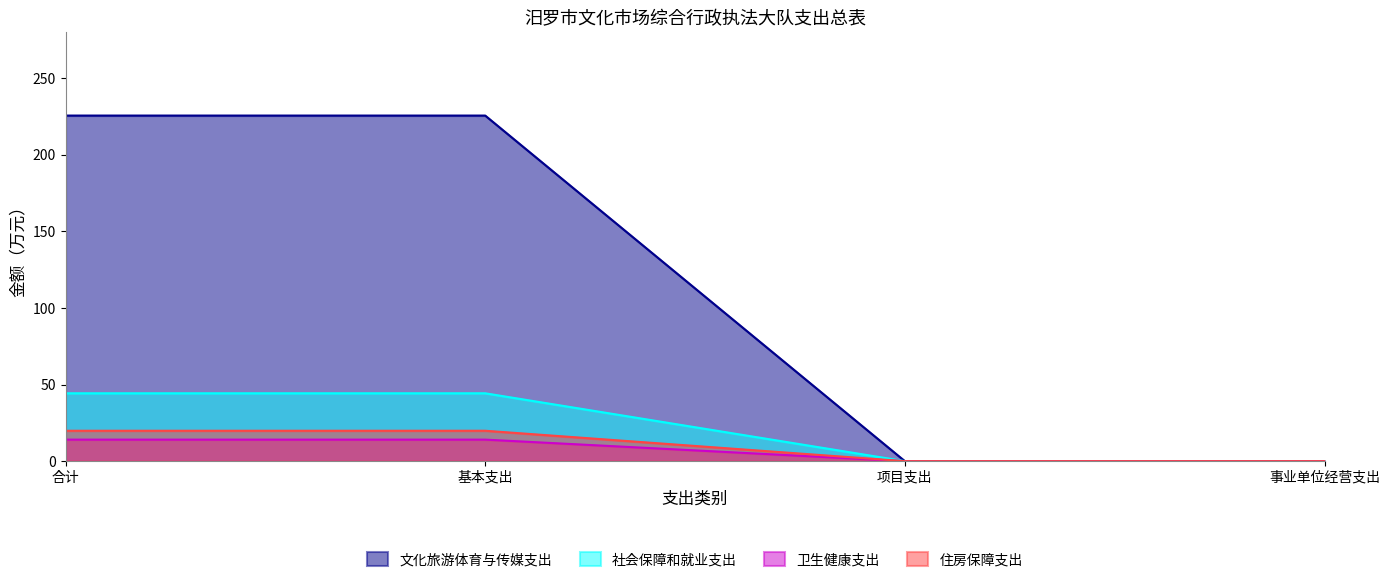

What is the value of the 社会保障和就业支出 point at the 1st from the left?

44.3